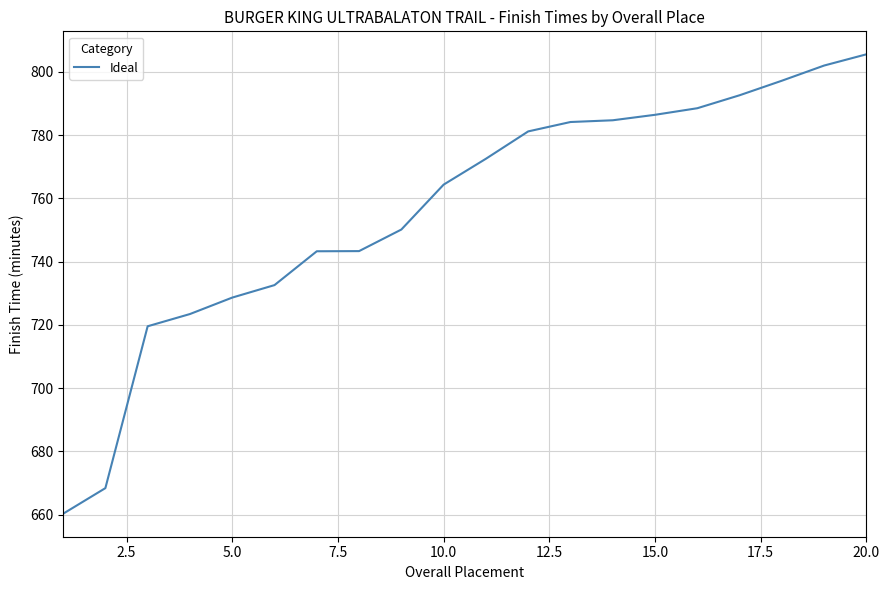

What is the difference between the second highest and second lowest values?

133.6